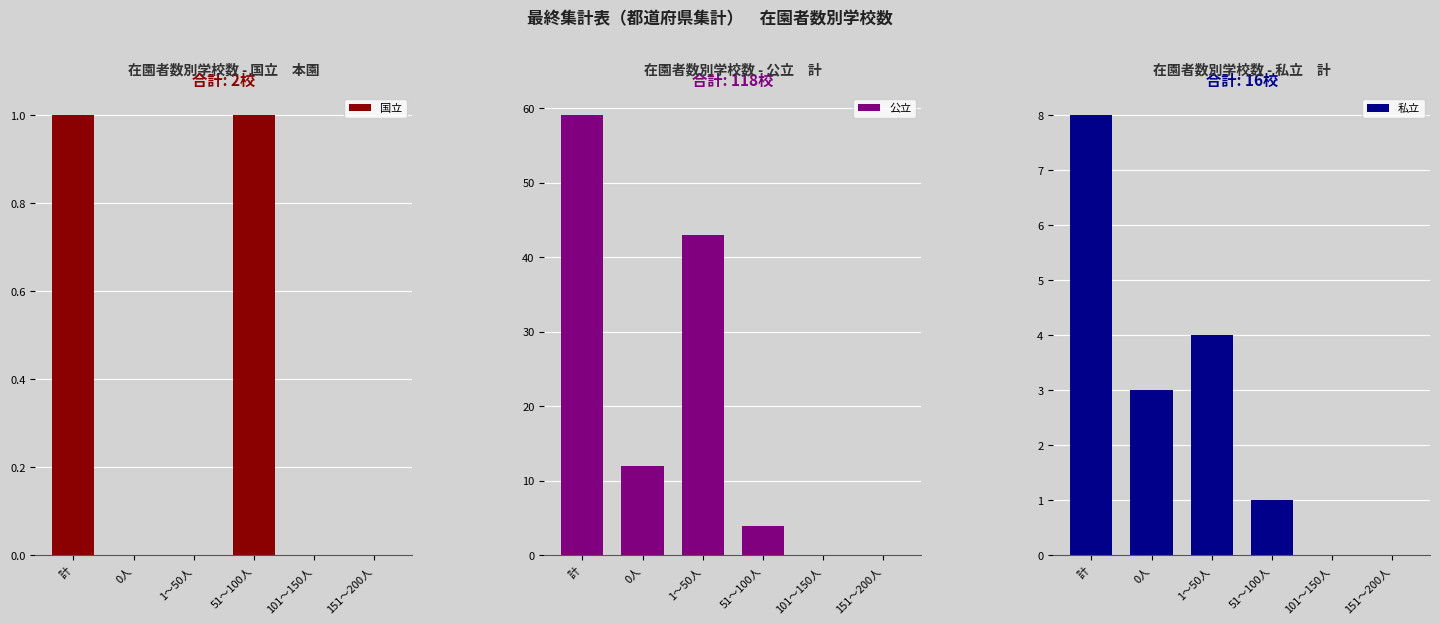

Are the bars grouped side by side (vs. stacked)?

Yes